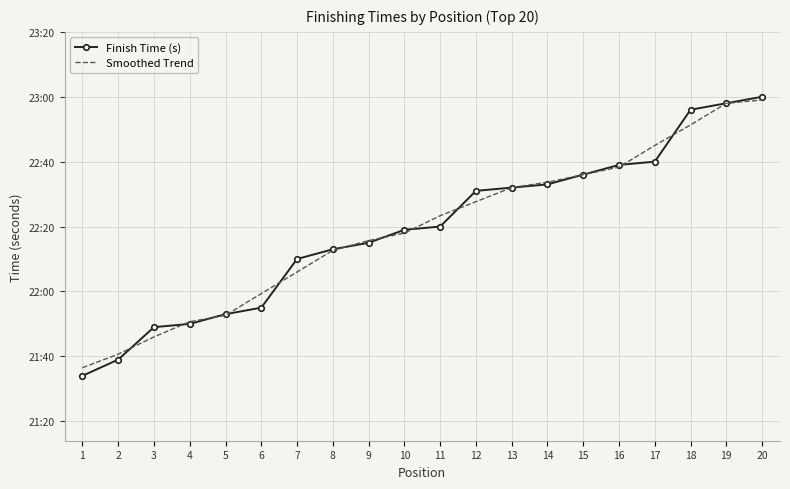

What are all the series names shown in the legend?

Finish Time (s), Smoothed Trend